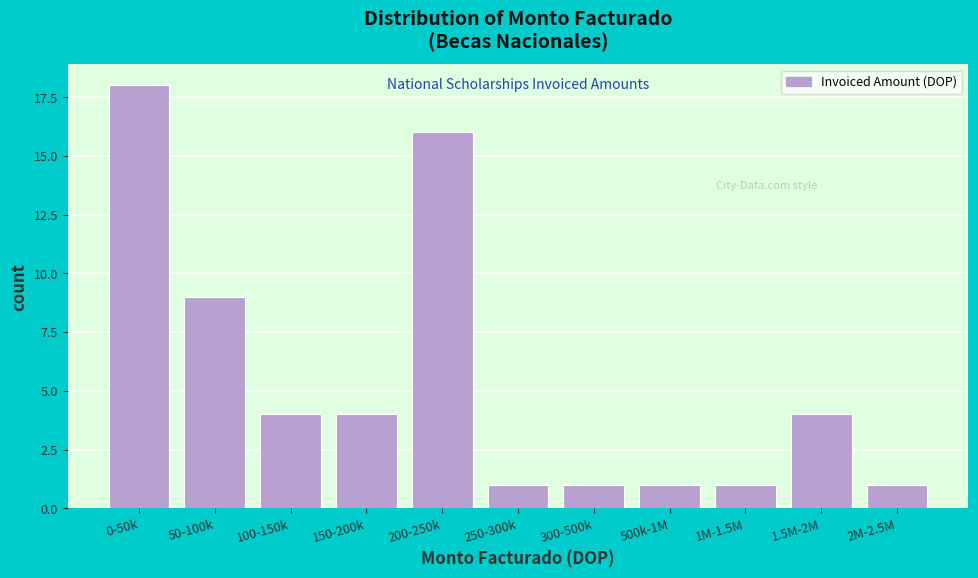

Reading left to right, extract all data points from this chart.

0-50k=18	50-100k=9	100-150k=4	150-200k=4	200-250k=16	250-300k=1	300-500k=1	500k-1M=1	1M-1.5M=1	1.5M-2M=4	2M-2.5M=1